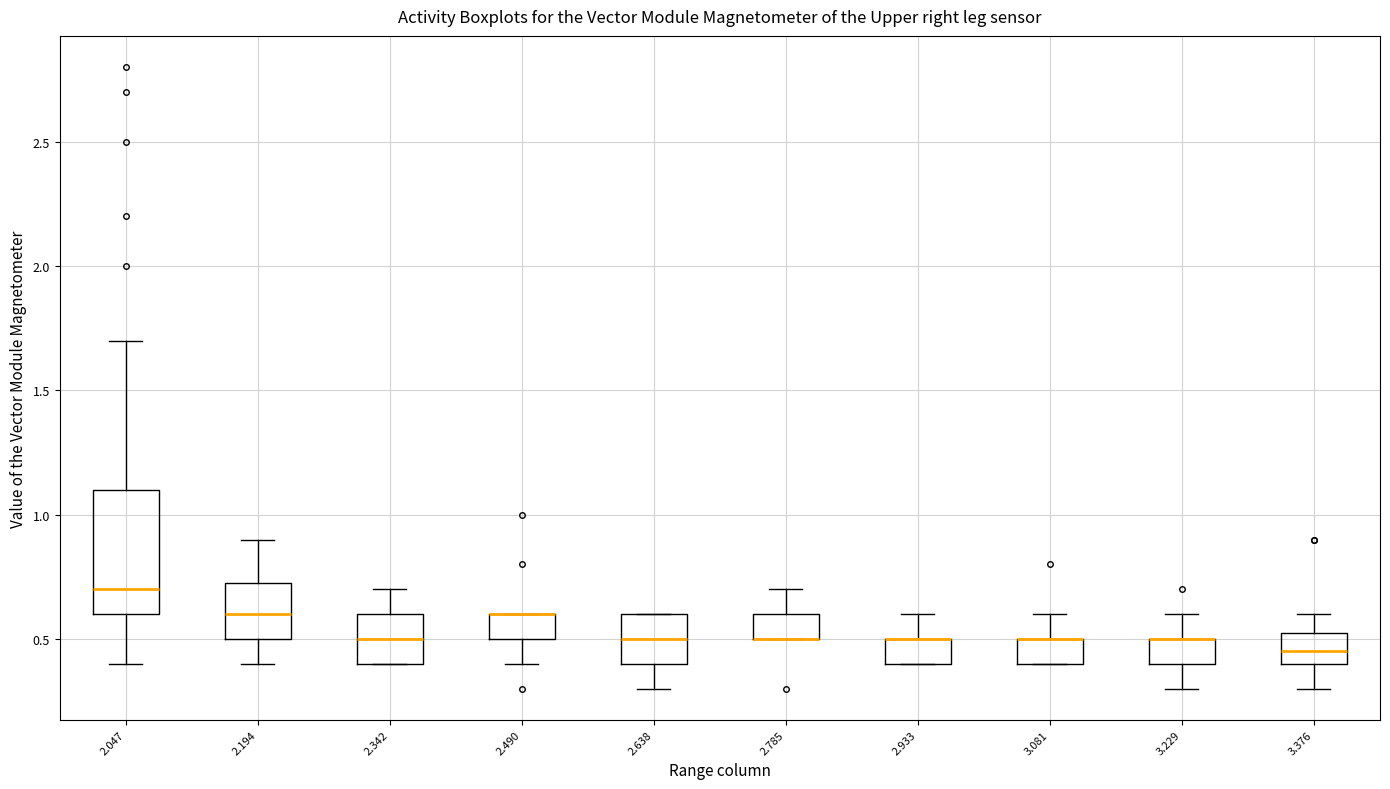

Reading left to right, read every box against the y-axis: the position of its median line, the range the box covers, and the ends of its whiskers. The values are not printed on the chart, so give them approximately, as read against the axis.

2.047: median 0.70, box 0.60 to 1.10, whiskers 0.40 to 1.70
2.194: median 0.60, box 0.50 to 0.75, whiskers 0.40 to 0.90
2.342: median 0.50, box 0.40 to 0.60, whiskers 0.40 to 0.70
2.490: median 0.60 (drawn on the box's upper edge), box 0.50 to 0.60, whiskers 0.40 to 0.60
2.638: median 0.50, box 0.40 to 0.60, whiskers 0.30 to 0.60
2.785: median 0.50 (drawn on the box's lower edge), box 0.50 to 0.60, whiskers 0.50 to 0.70
2.933: median 0.50 (drawn on the box's upper edge), box 0.40 to 0.50, whiskers 0.40 to 0.60
3.081: median 0.50 (drawn on the box's upper edge), box 0.40 to 0.50, whiskers 0.40 to 0.60
3.229: median 0.50 (drawn on the box's upper edge), box 0.40 to 0.50, whiskers 0.30 to 0.60
3.376: median 0.45, box 0.40 to 0.55, whiskers 0.30 to 0.60